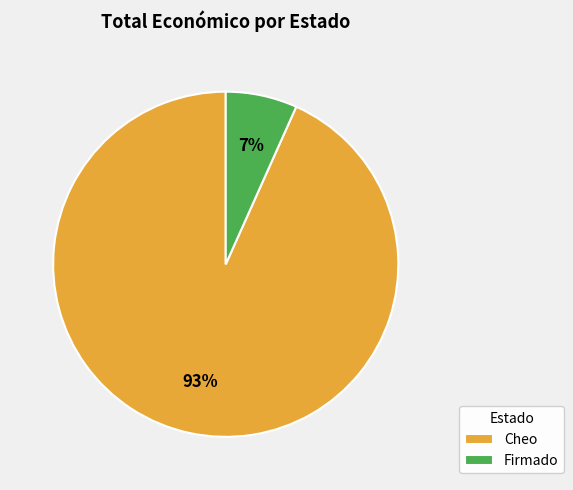

Is the sum of Firmado and Cheo greater than half?

Yes